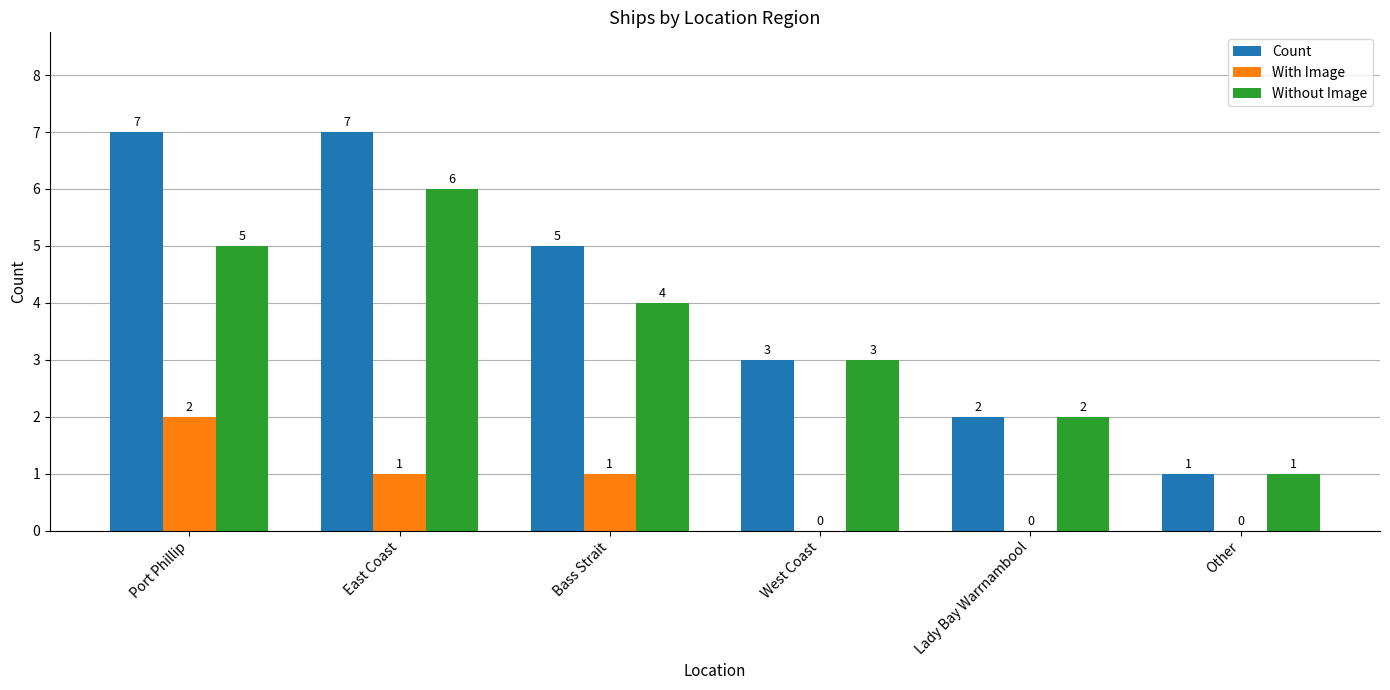

What is the maximum value shown in the chart?

7